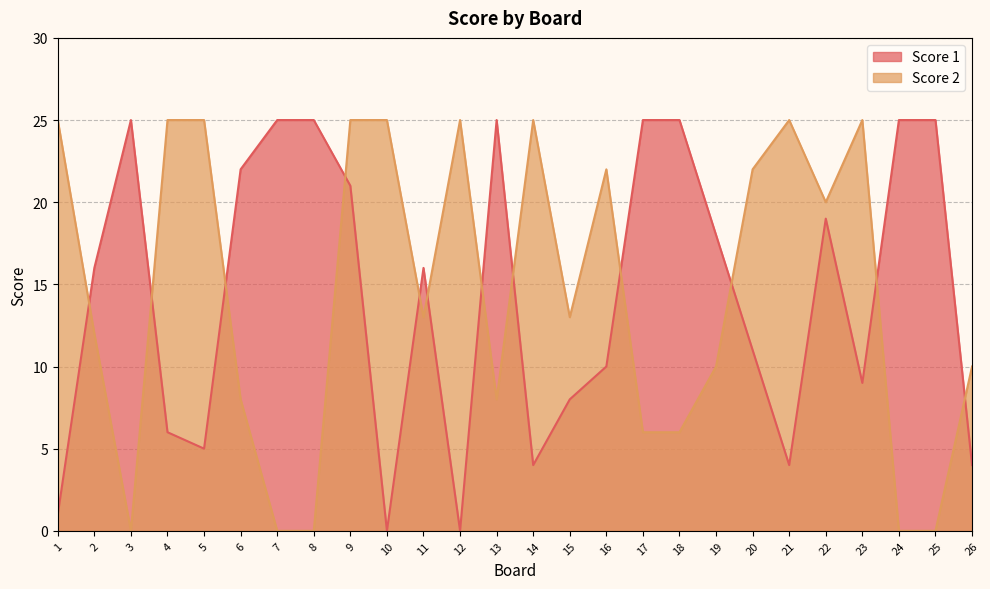

At which category does Score 2 reach its first local valley?

3